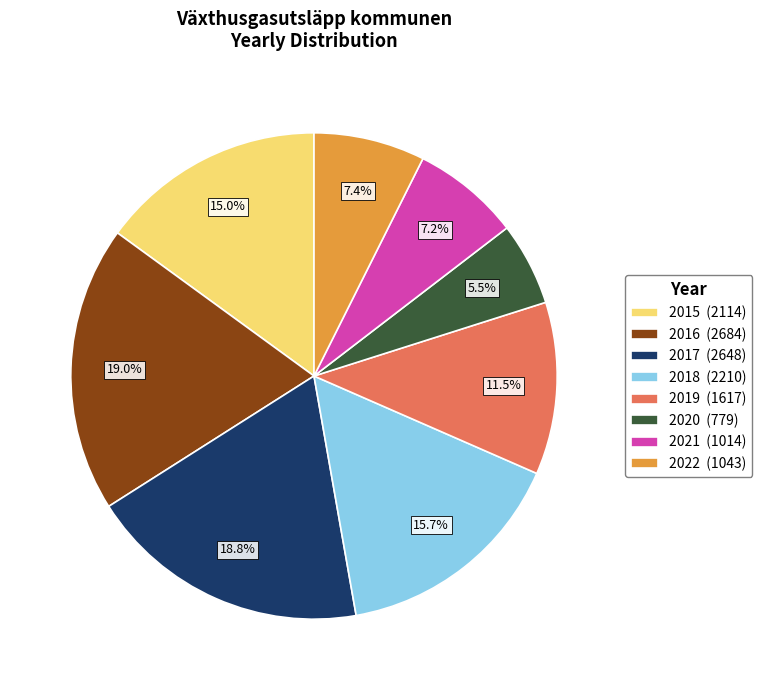

How many slices are in this pie chart?

8